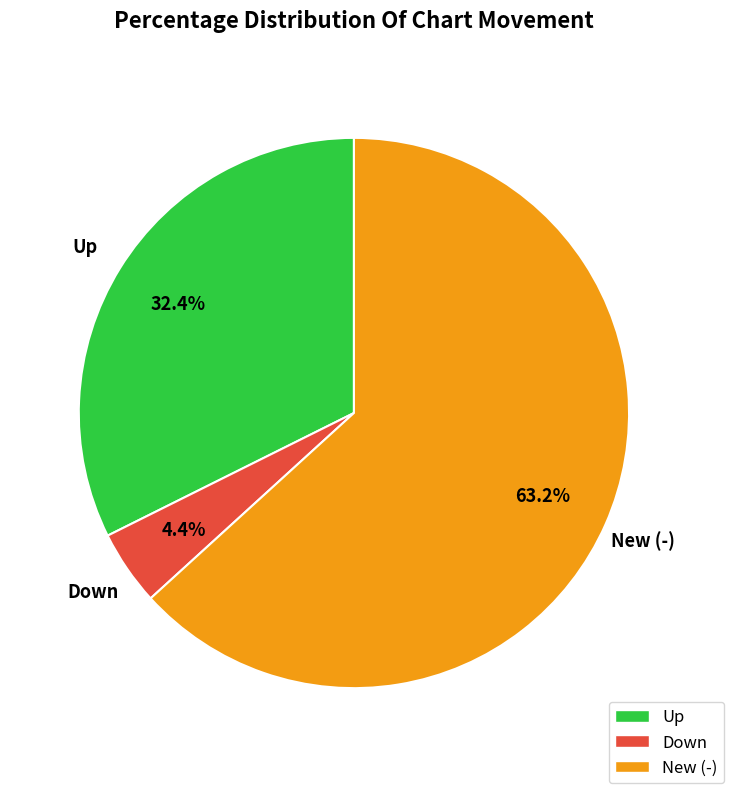

Does any single category account for the majority?

Yes